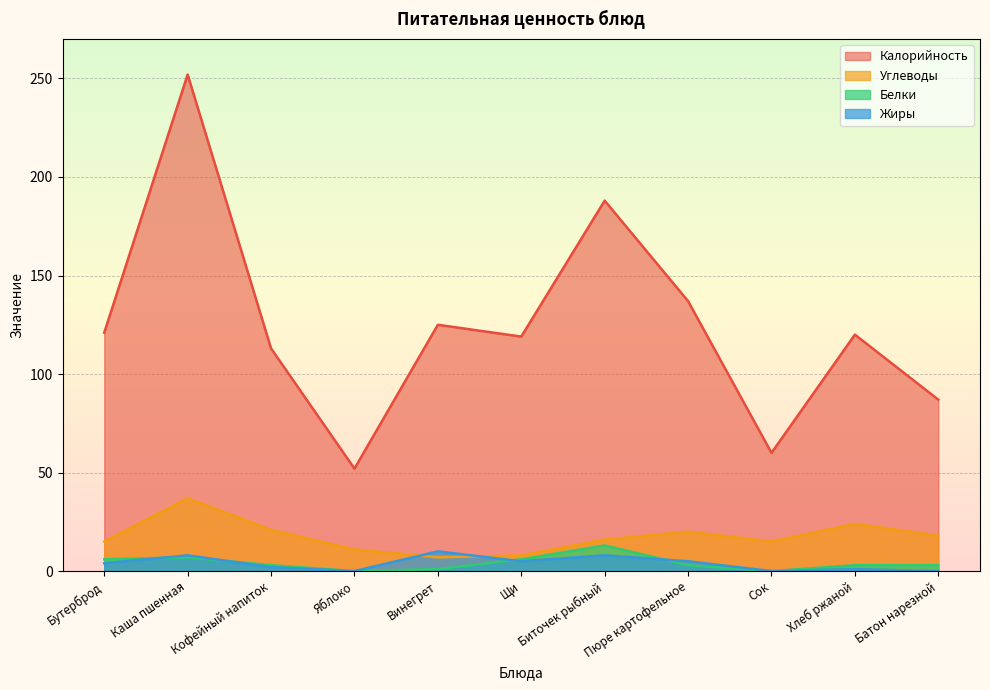

Which category has the lowest value in the Калорийность series?

Яблоко